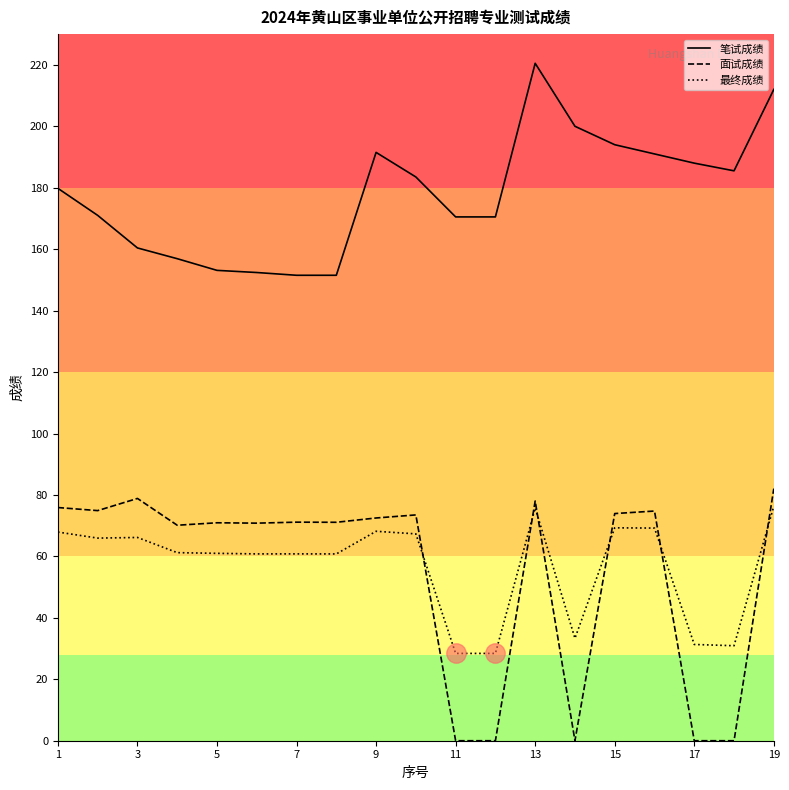

True or false: 笔试成绩 and 面试成绩 cross at least once.

False